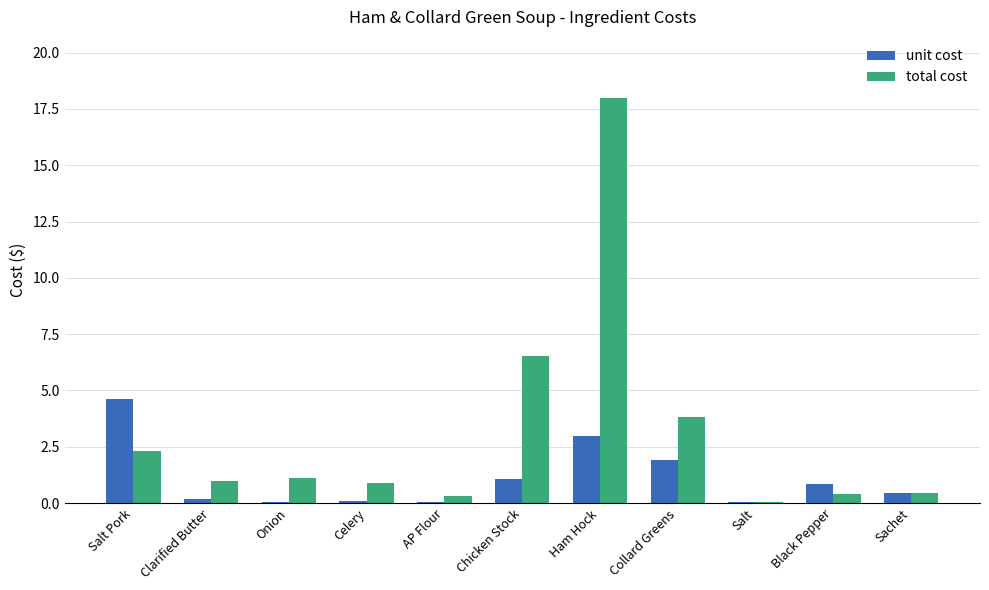

Which series has the largest total across all categories?

total cost